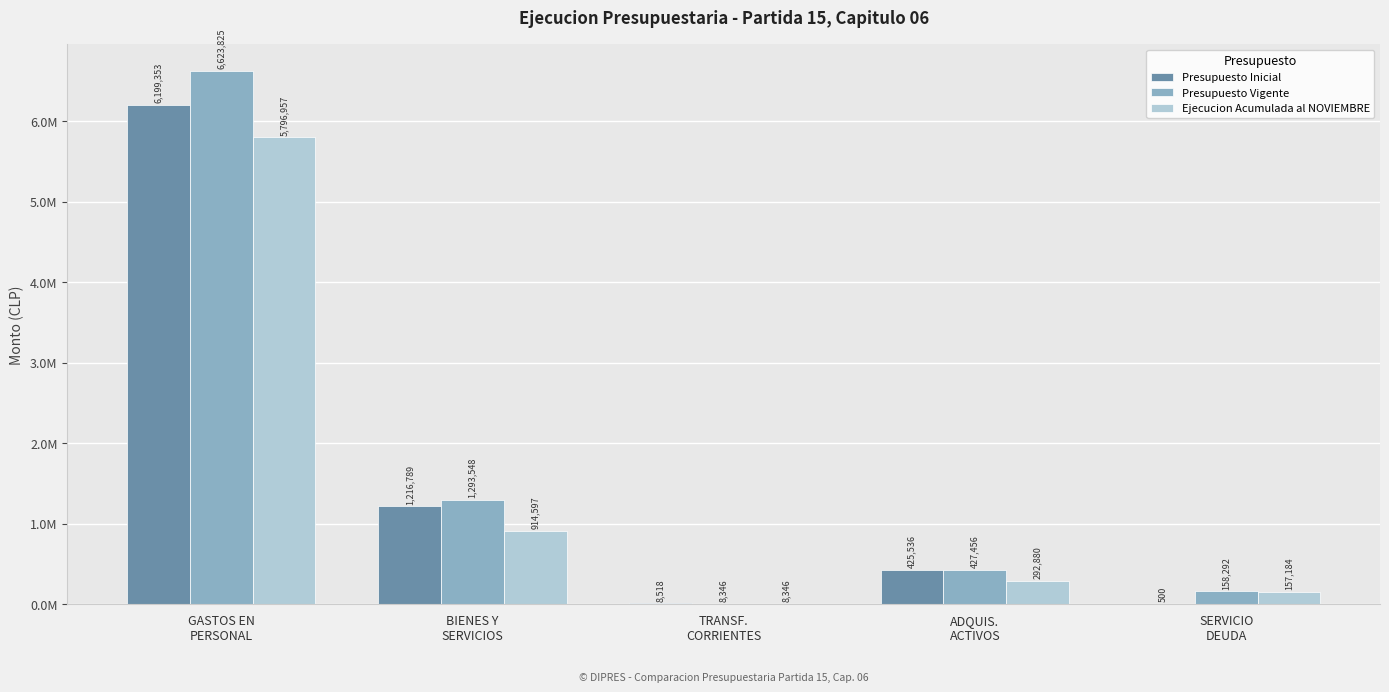

What are all the series names shown in the legend?

Presupuesto Inicial, Presupuesto Vigente, Ejecucion Acumulada al NOVIEMBRE